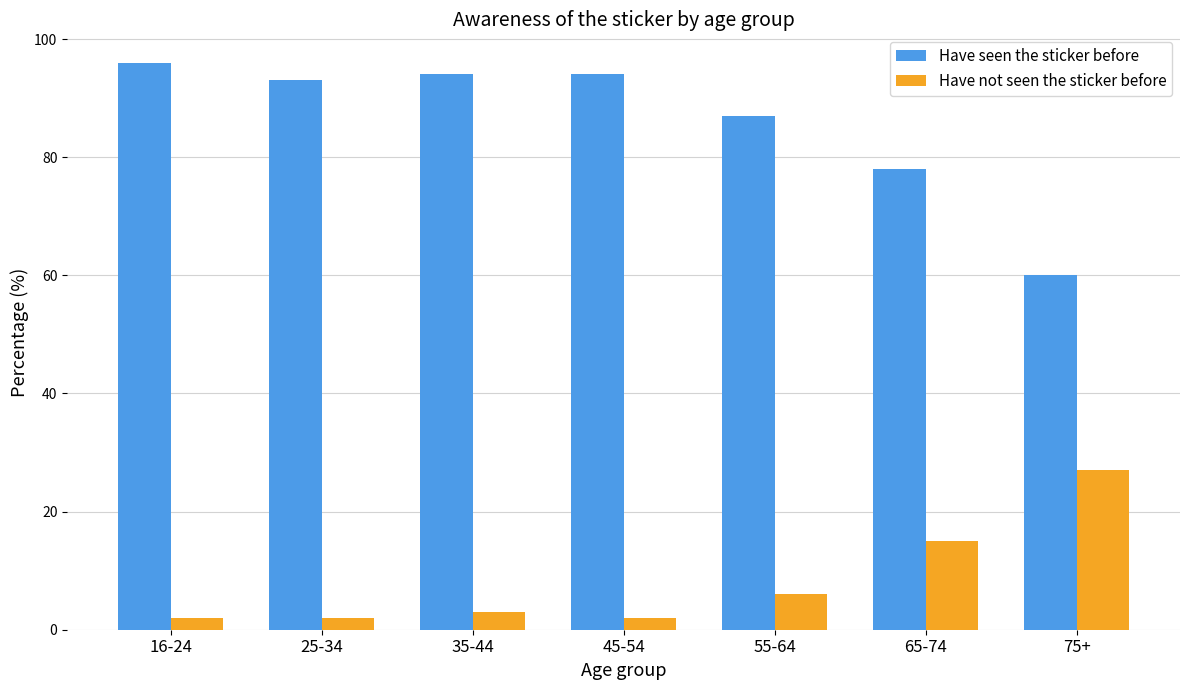

What is the spread (max minus min) of values at 16-24?

94